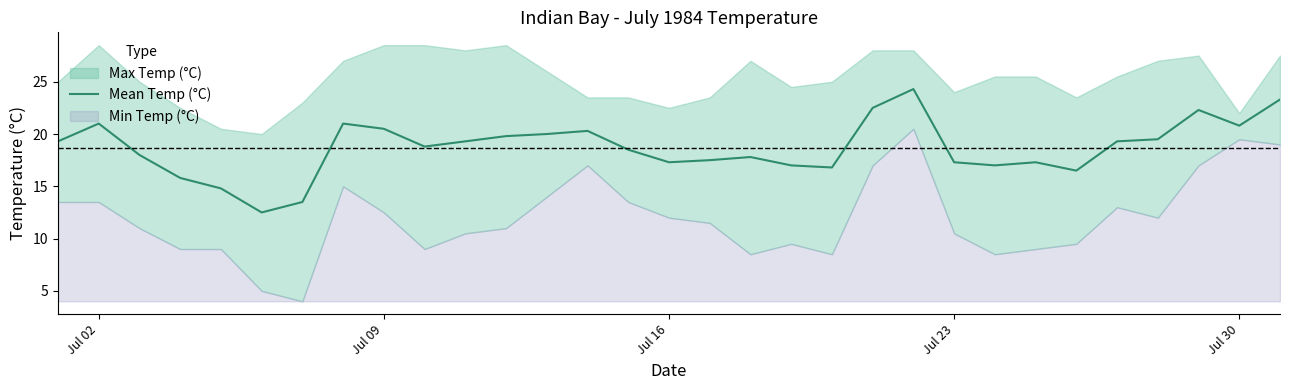

What is the maximum value for Mean Temp (°C)?

24.3